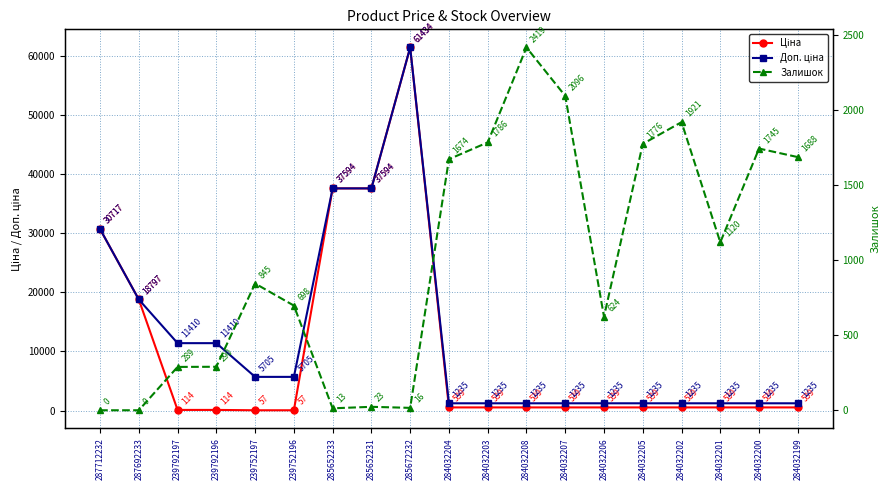

Rank the series by their average value, from lowest to highest.

Залишок, Ціна, Доп. ціна